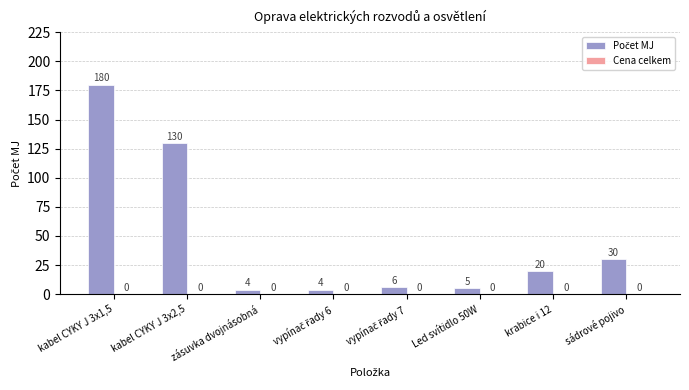

Does the chart contain any negative values?

No